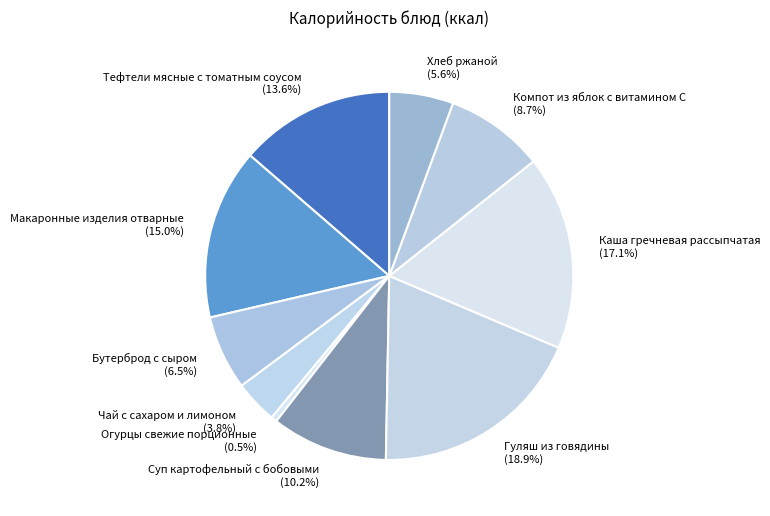

Between Бутерброд с сыром and Хлеб ржаной, which is larger?

Бутерброд с сыром